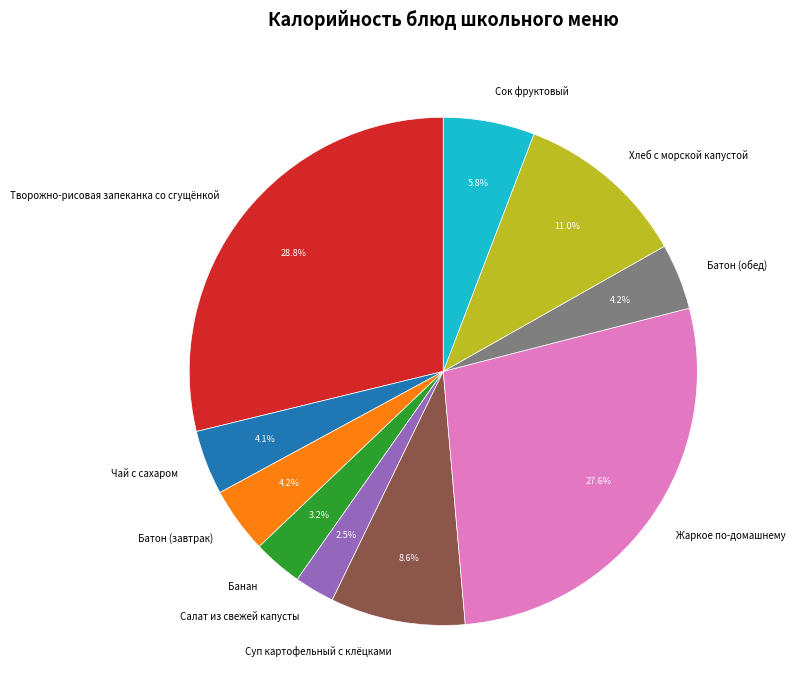

Is it true that Суп картофельный с клёцками is 9% of the pie?

True